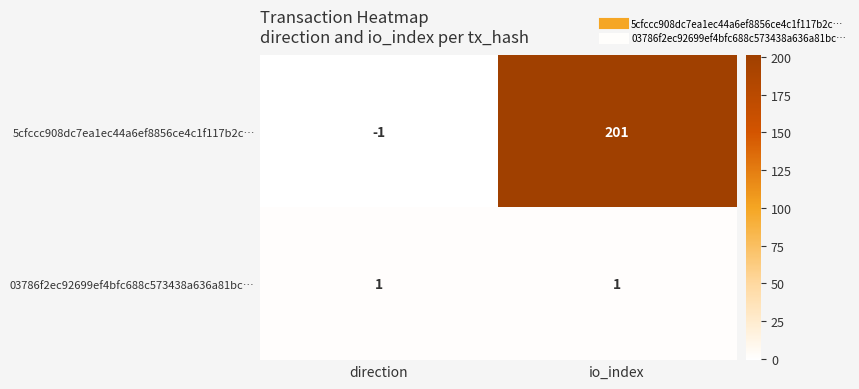

At direction, list the series in order from largest to smallest.

03786f2ec92699ef4bfc688c573438a636a81bc…, 5cfccc908dc7ea1ec44a6ef8856ce4c1f117b2c…